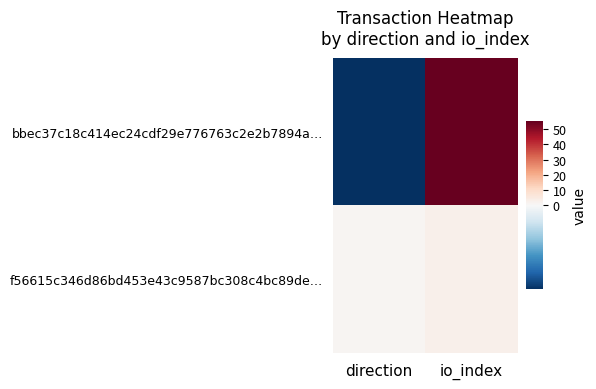

Which series has the largest total across all categories?

bbec37c18c414ec24cdf29e776763c2e2b7894a…